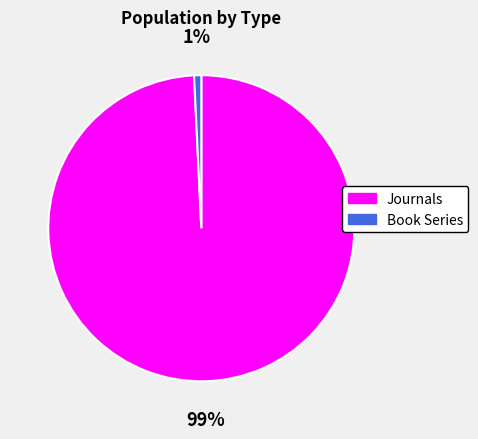

To the nearest percent, what portion does Book Series represent?

1%